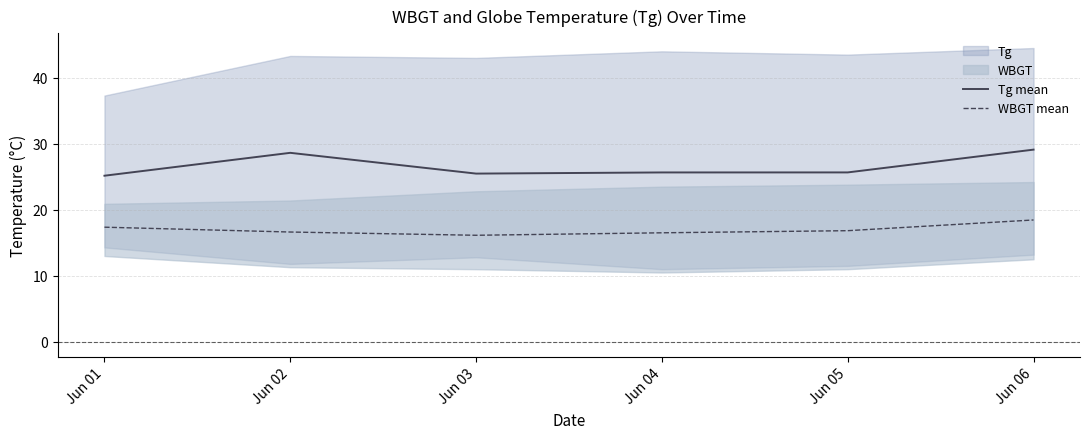

True or false: WBGT mean and Tg mean cross at least once.

False